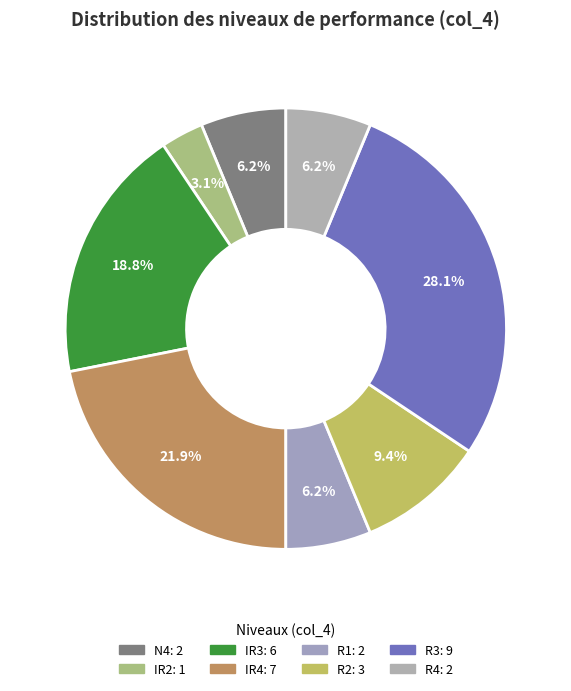

Is IR4 the majority of the pie?

No